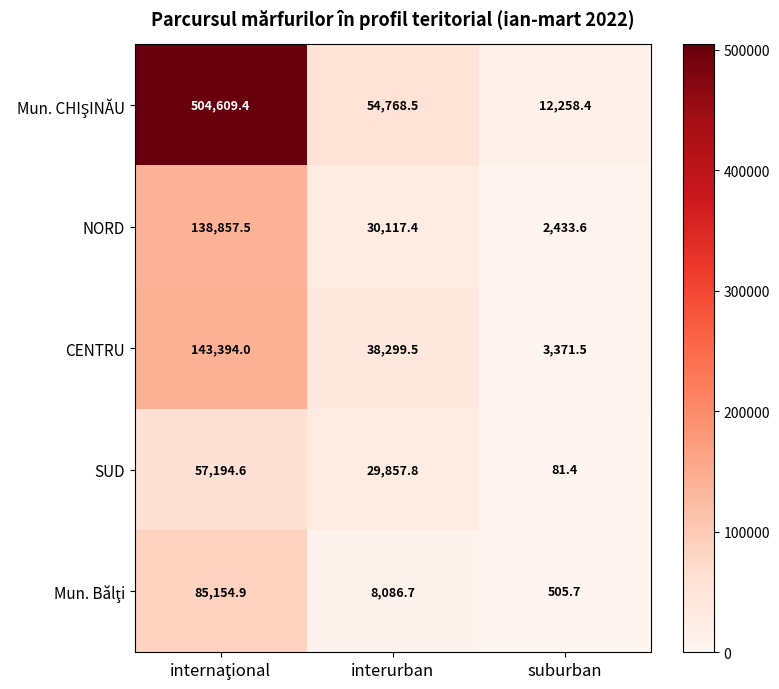

What is the difference between the highest and lowest values at interurban?

46681.8